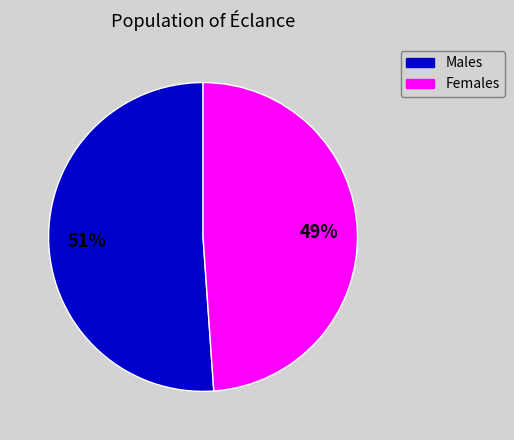

To the nearest percent, what is the difference between the largest and smallest slice percentages?

2%